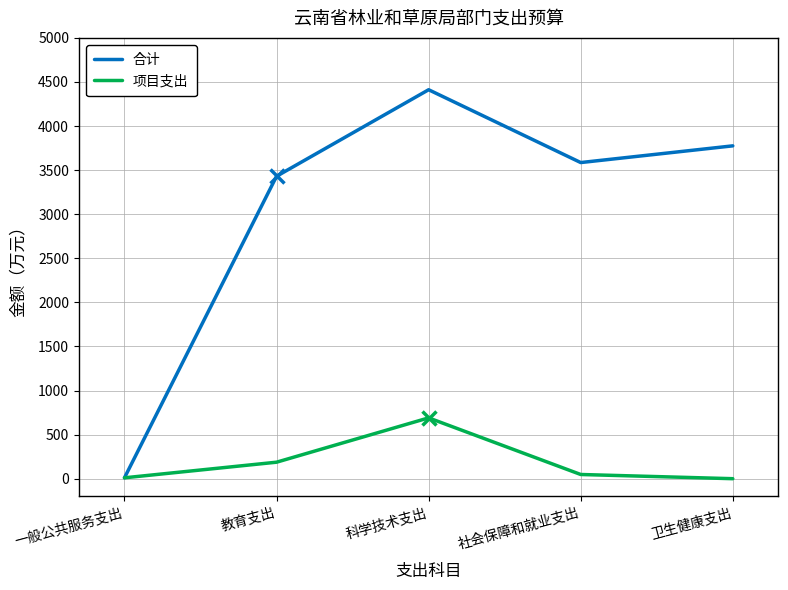

Does the chart display data point markers on the line(s)?

No